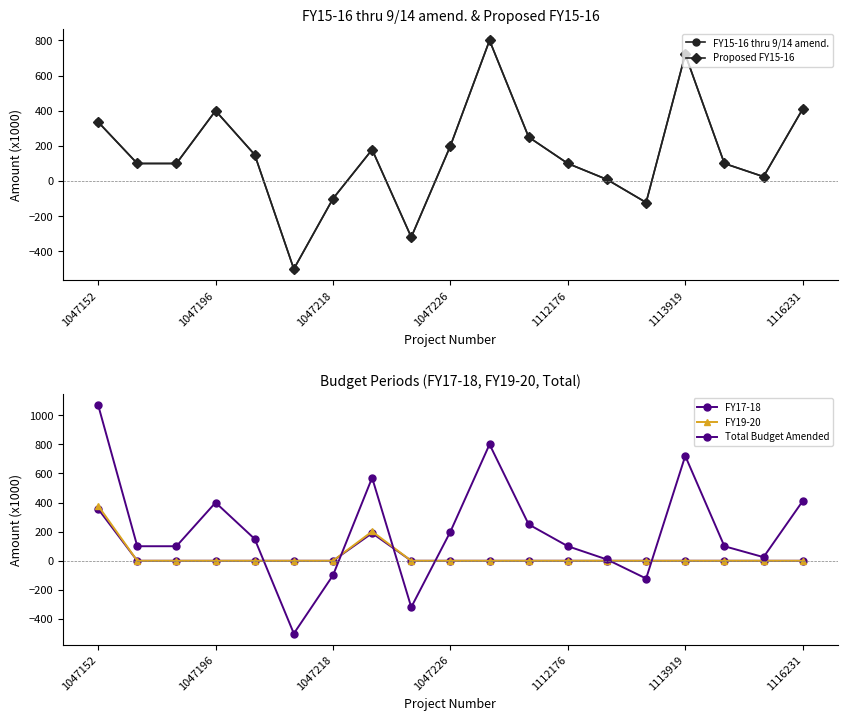

What is the lowest value of the Total Budget Amended series?

-500.0